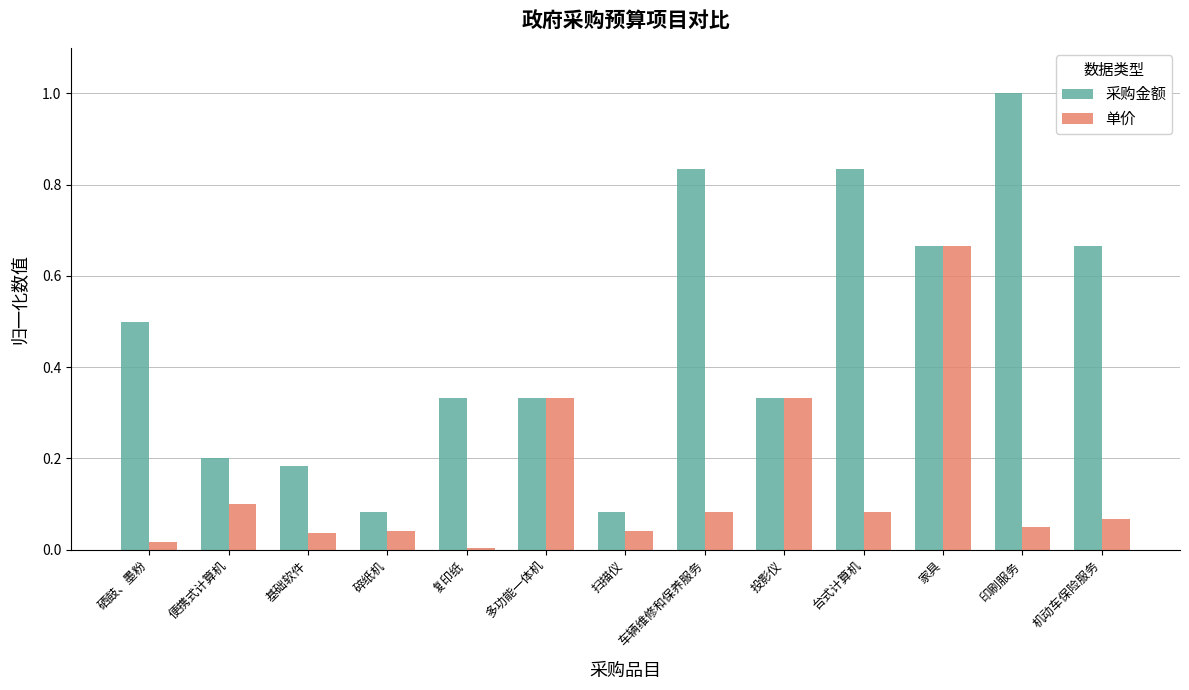

Between 家具 and 印刷服务, which series saw the biggest shift?

单价